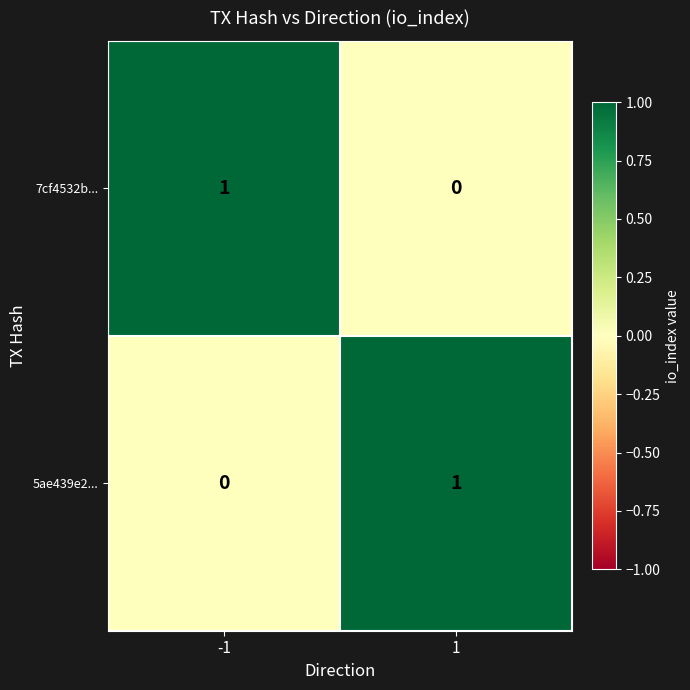

List the labels in order of 5ae439e2... value, largest first.

1, -1